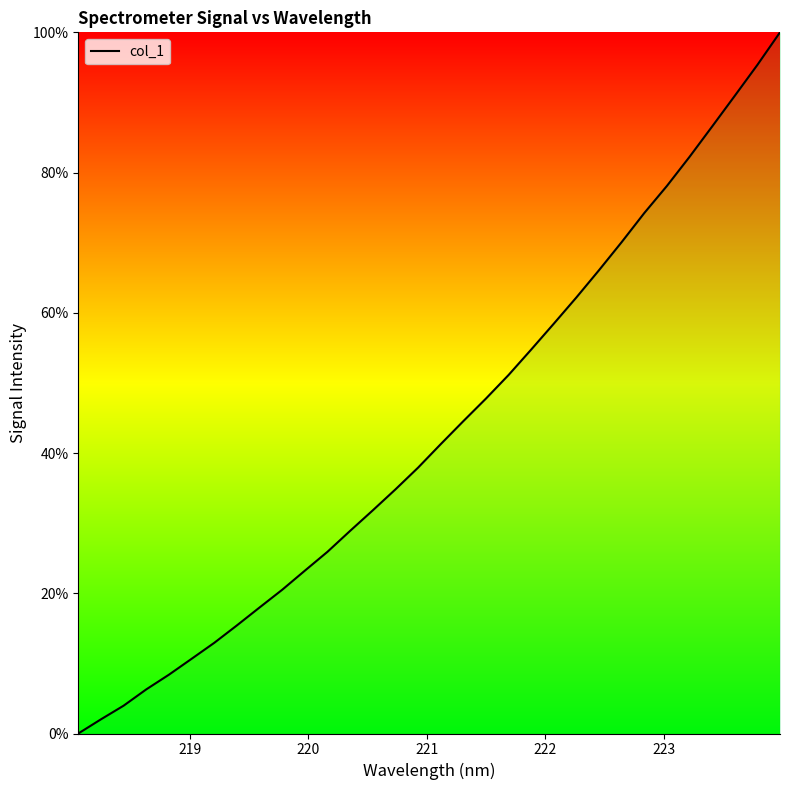

What is the difference between the second highest and second lowest values?

93.3